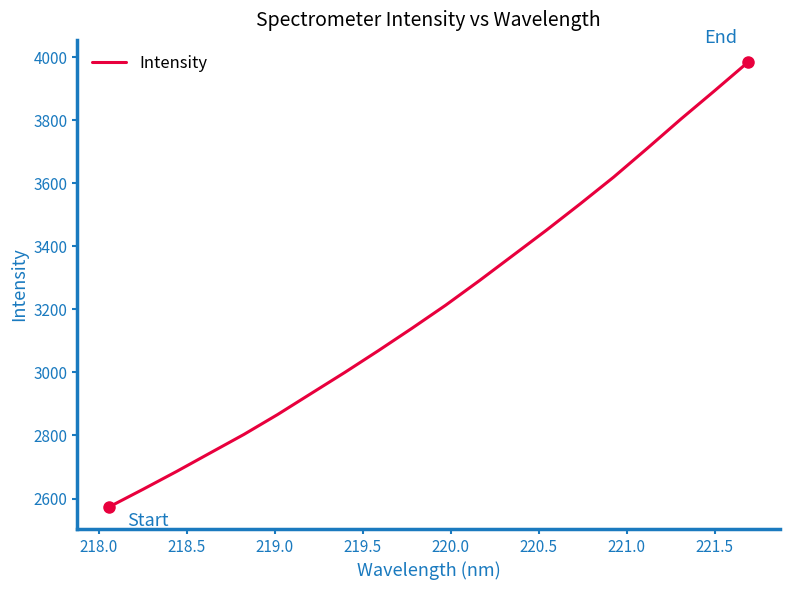

How many lines are shown in the chart?

1